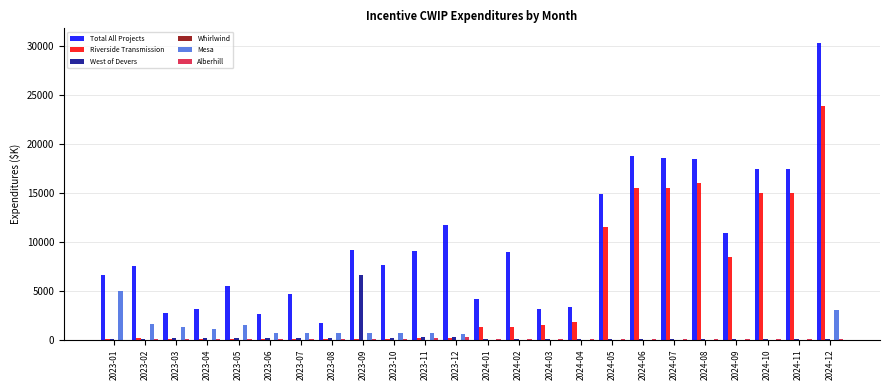

Which category has the highest value across all series?

2024-12